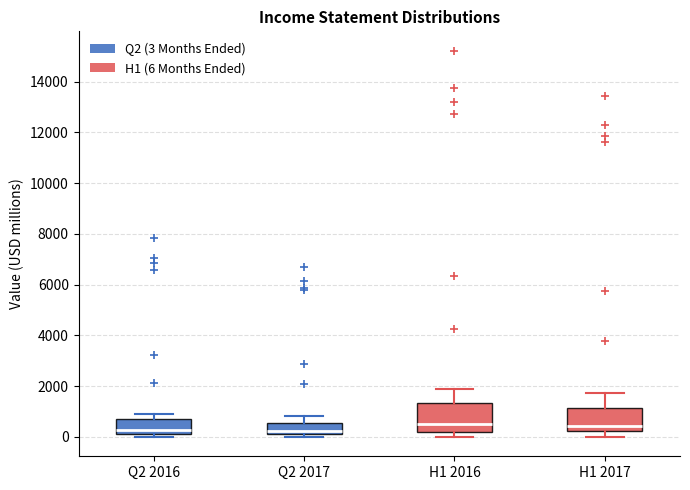

Reading left to right, read every box against the y-axis: the position of its median line, the range the box covers, and the ends of its whiskers. The values are not printed on the chart, so give them approximately, as read against the axis.

Q2 2016: median 200 (just above the box's lower edge), box 200 to 600, whiskers 0 to 1000
Q2 2017: median 200 (just above the box's lower edge), box 200 to 600, whiskers 0 to 800
H1 2016: median 600, box 200 to 1400, whiskers 0 to 1800
H1 2017: median 400, box 200 to 1200, whiskers 0 to 1800